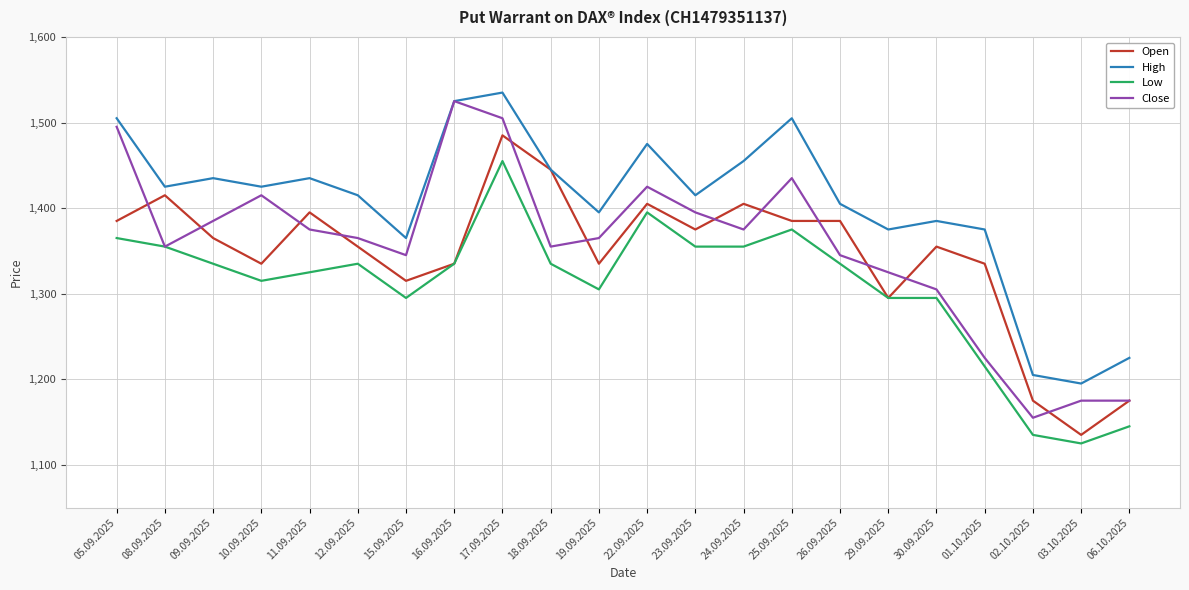

True or false: High and Low intersect in this chart.

False